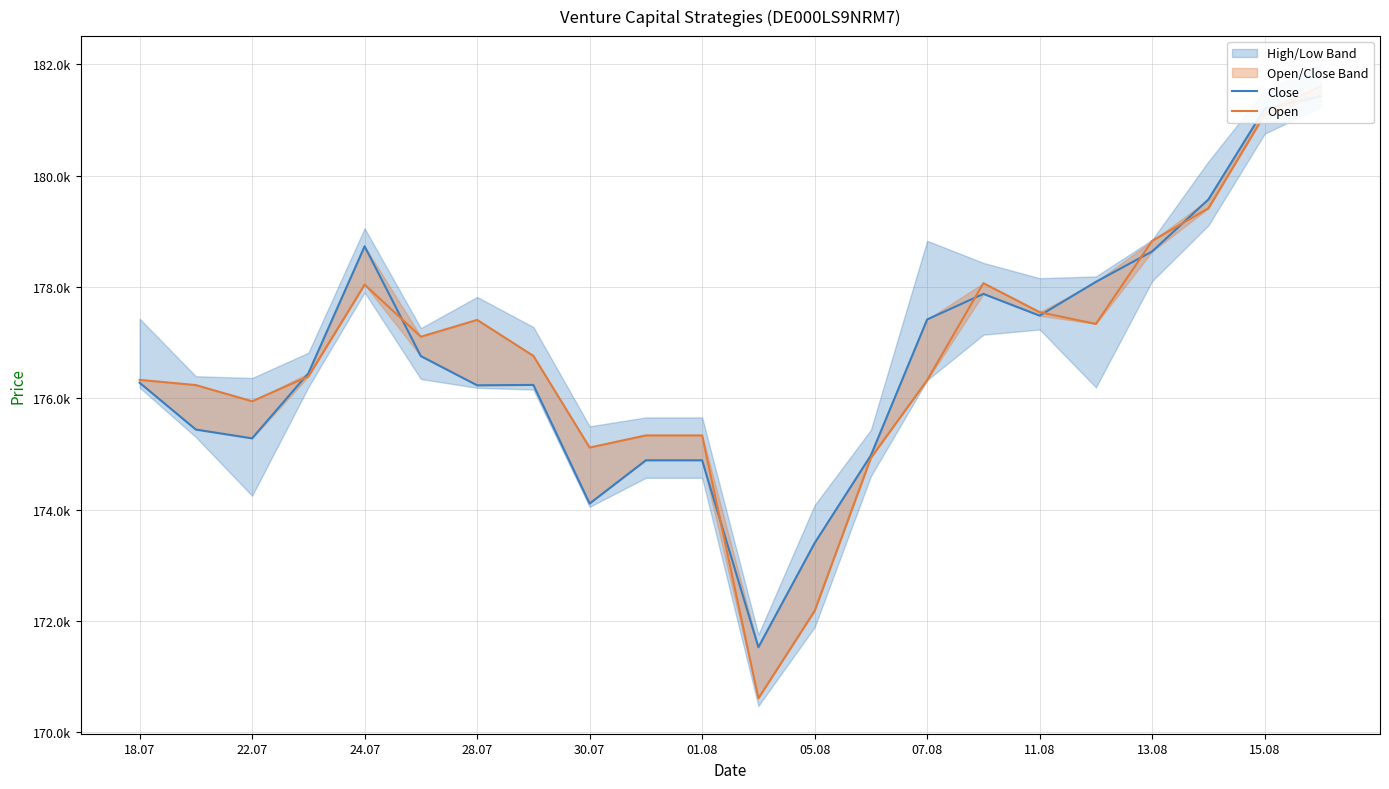

What is the difference between the maximum and minimum values in the Open series?

10998